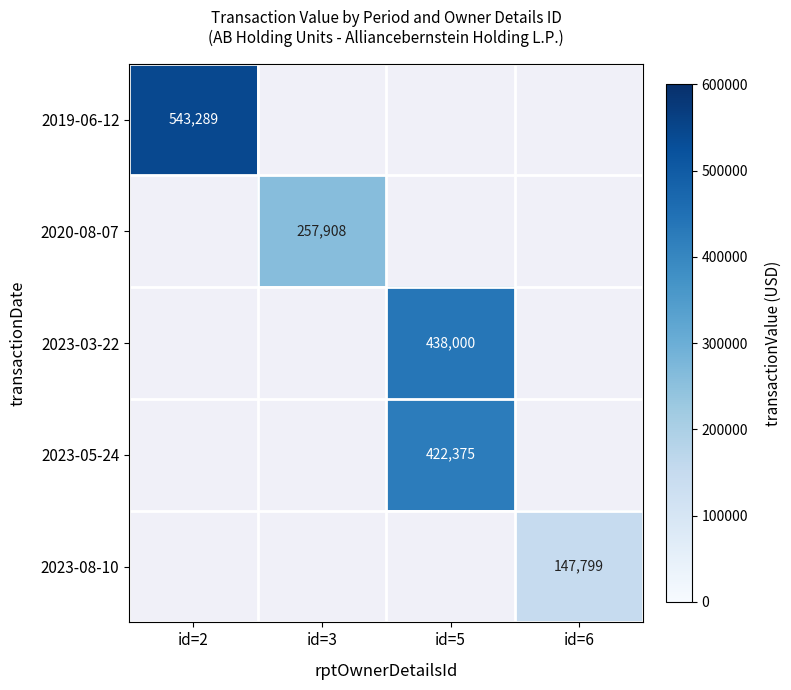

Is it true that 2019-06-12 equals 543289 at id=2?

True